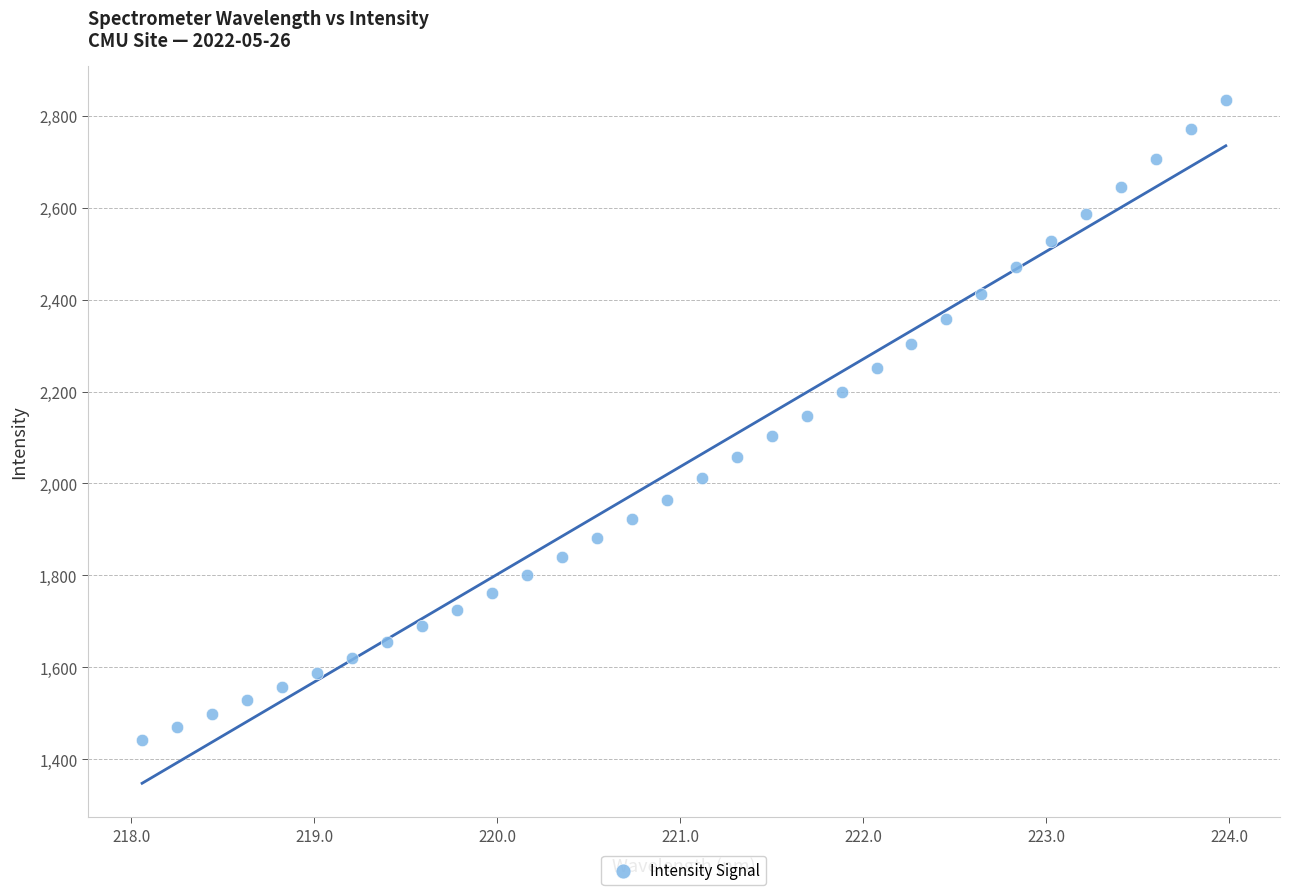

What is the range of Y values (max minus min)?

1392.3